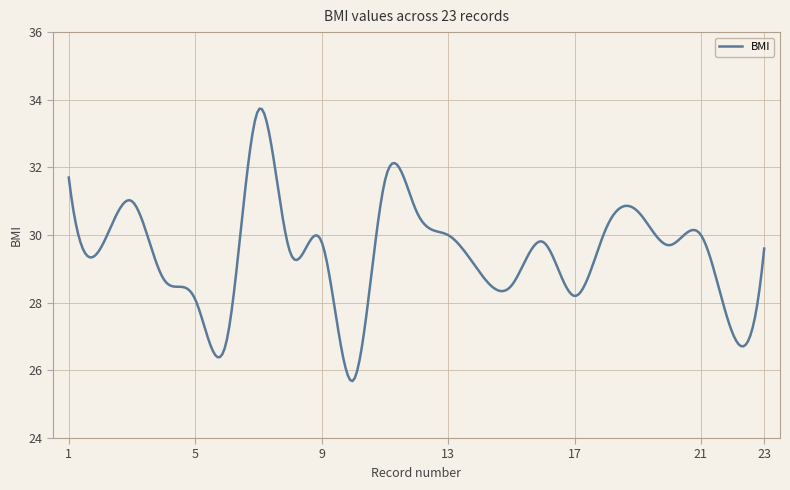

Does the chart display data point markers on the line(s)?

No